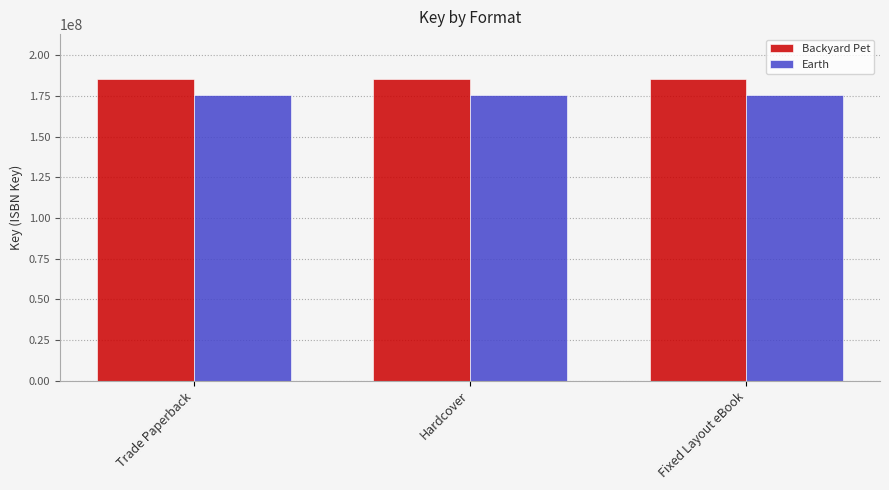

Reading left to right, list all the values displayed in this chart.

Backyard Pet: 185136826	185136826	185136826
Earth: 175535018	175535018	175535018